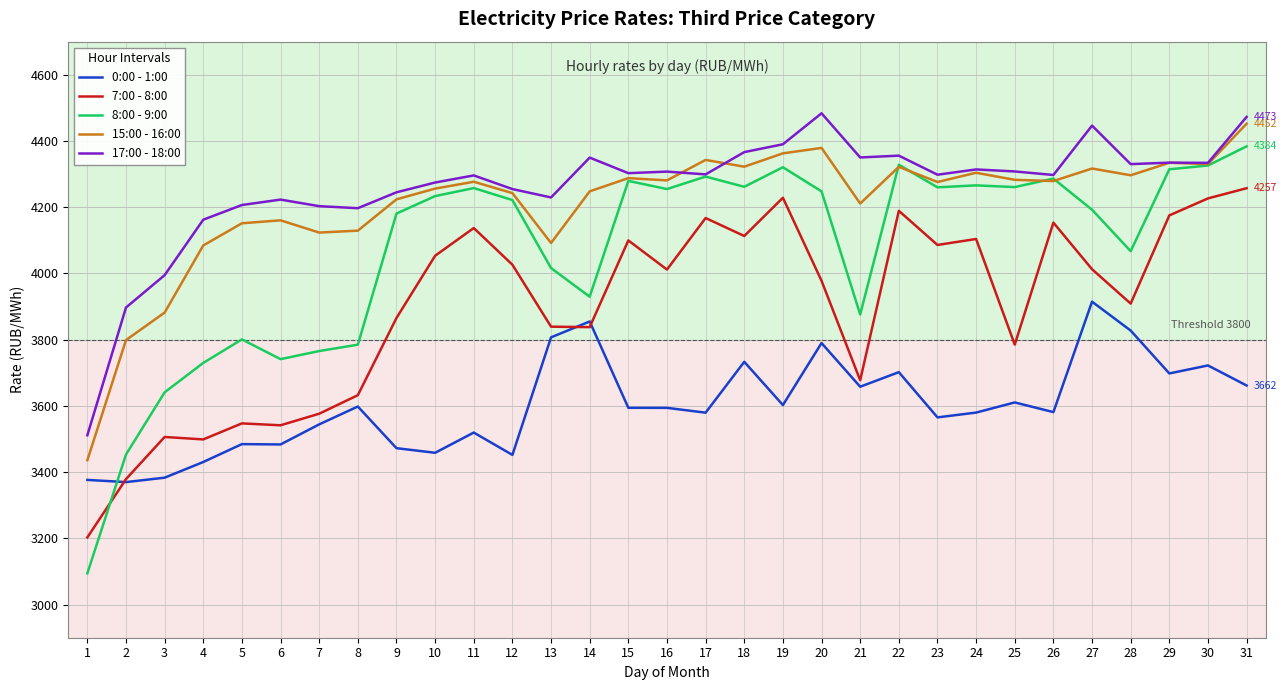

What is the difference between the 8:00 - 9:00 values at 1 and 25?

1166.3